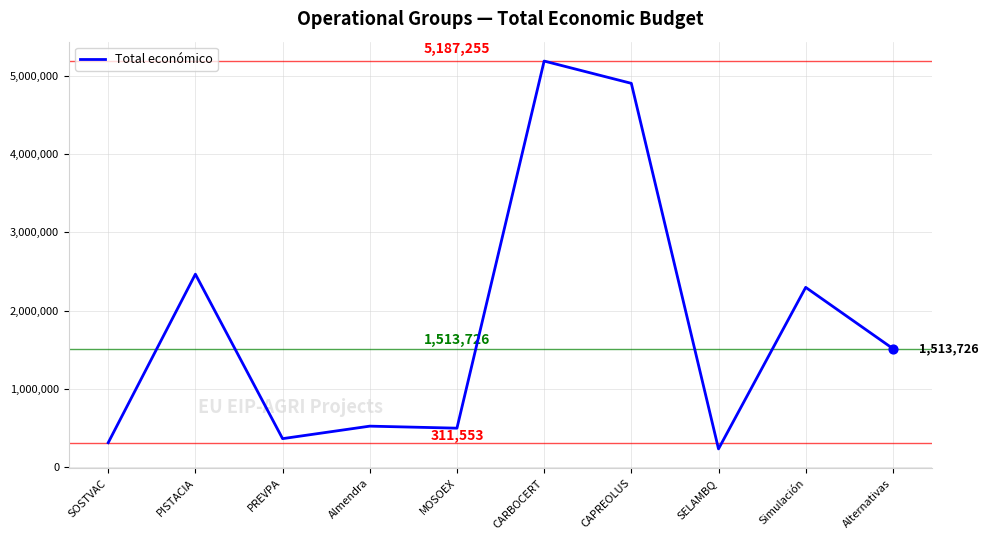

What is the change in value from MOSOEX to CAPREOLUS?

+4405413